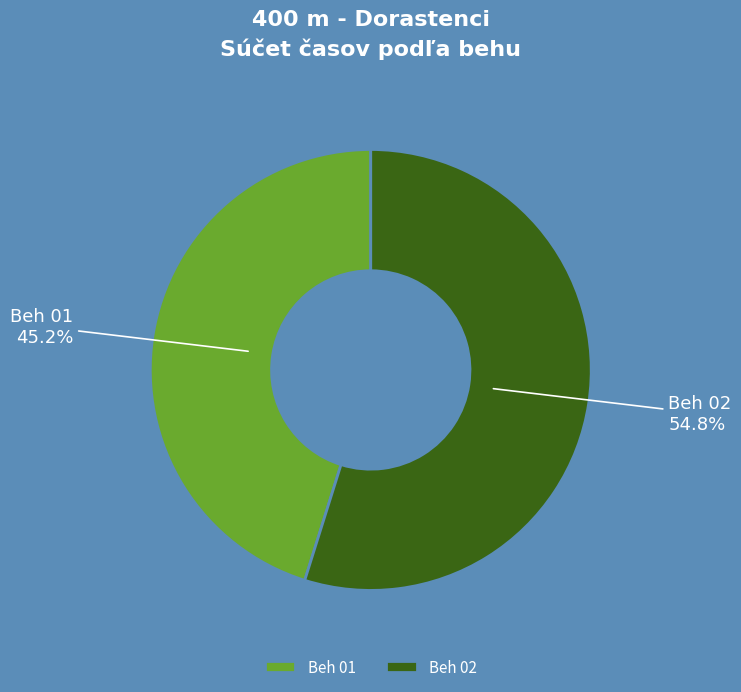

Rank the categories by value from lowest to highest.

Beh 01, Beh 02